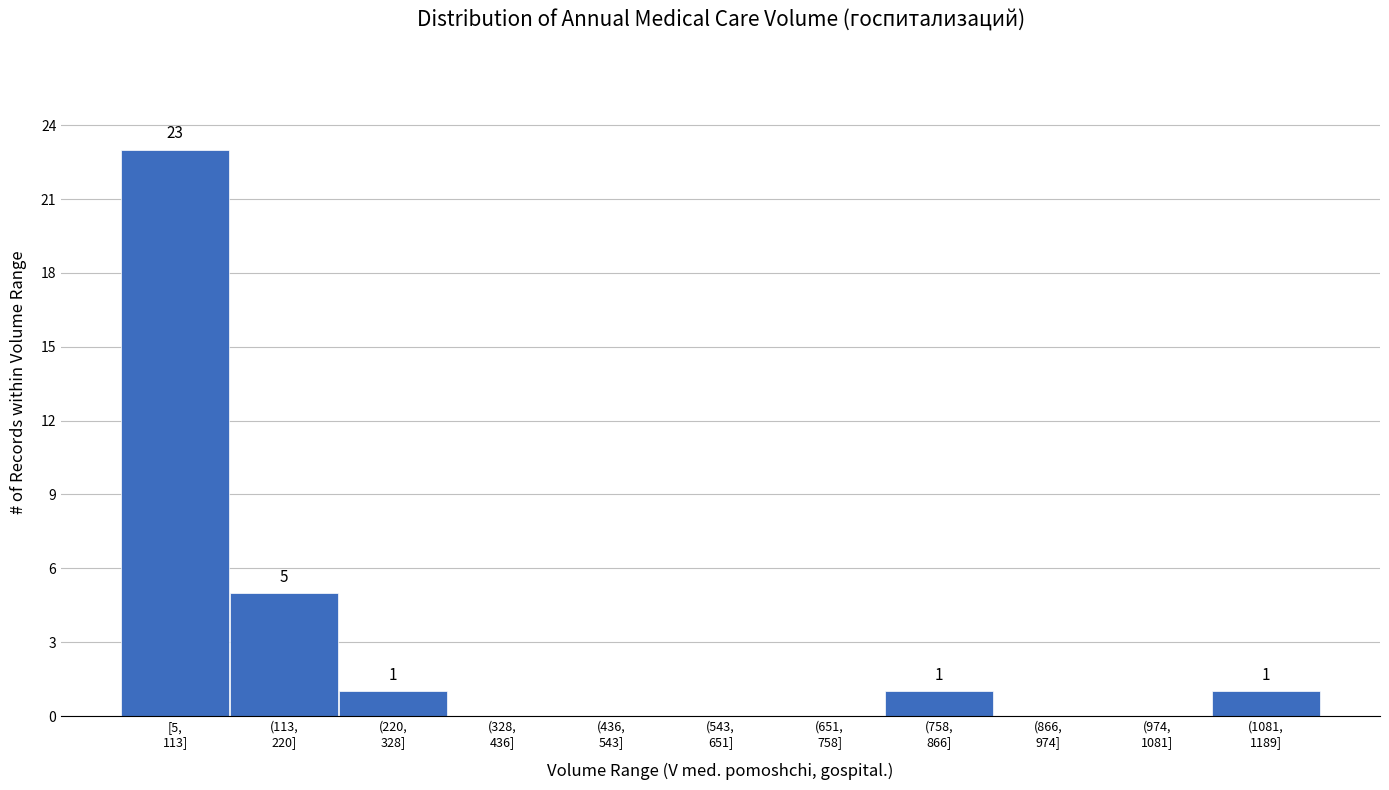

What is the sum of all values?

31